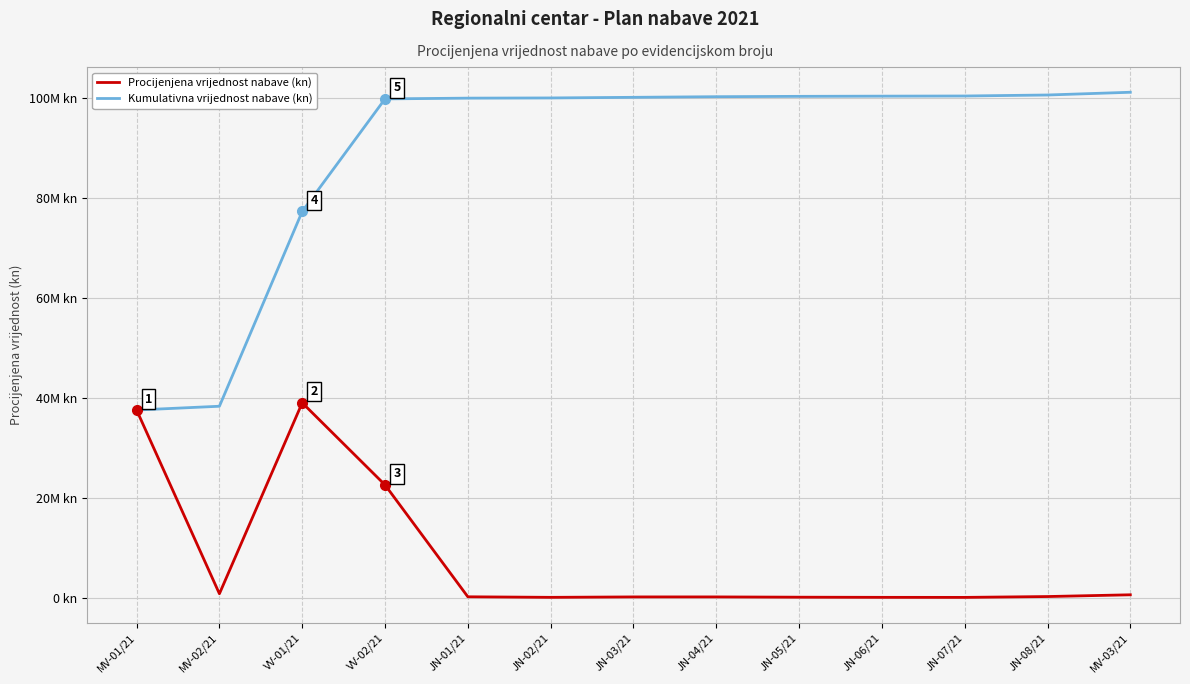

Does the chart display data point markers on the line(s)?

No